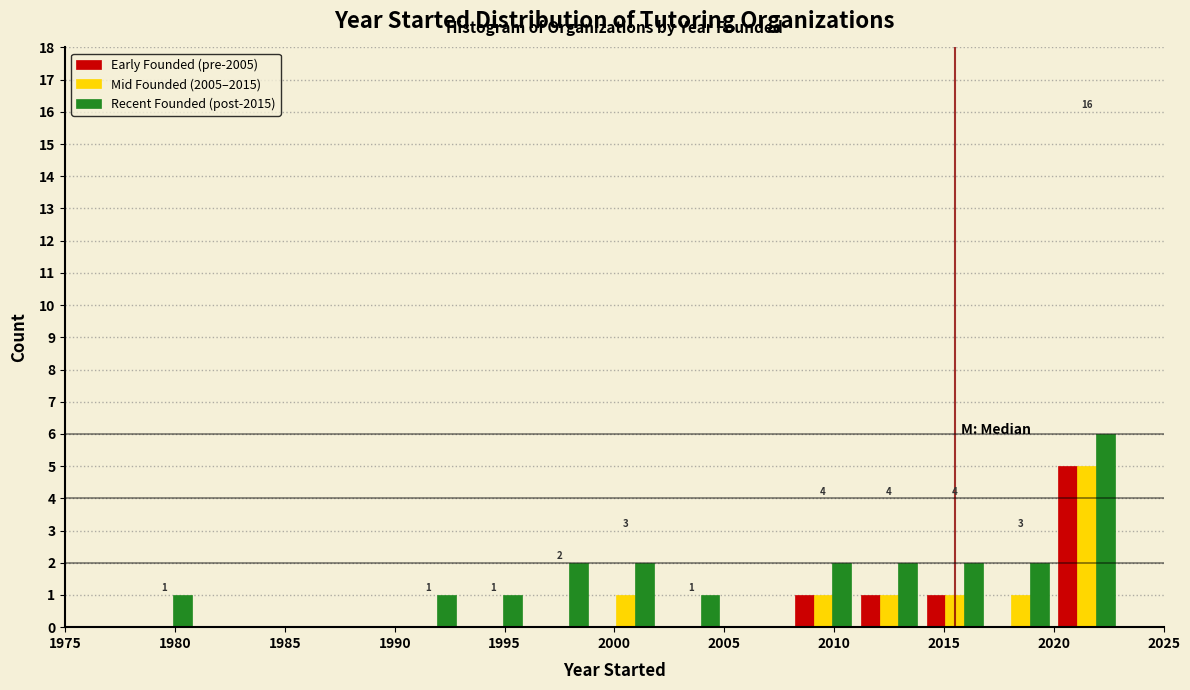

In the Early Founded (pre-2005) series, which range on the x-axis has the tallest bar?

2020 to 2023